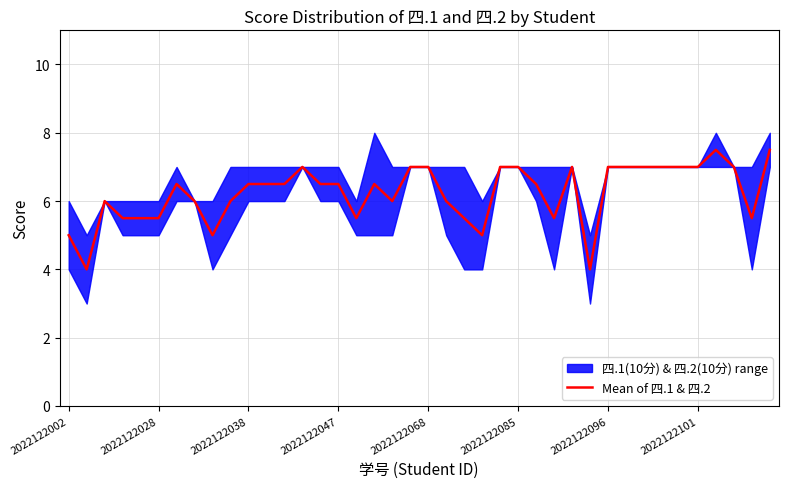

The value at 33 is 7.0. True or false?

True